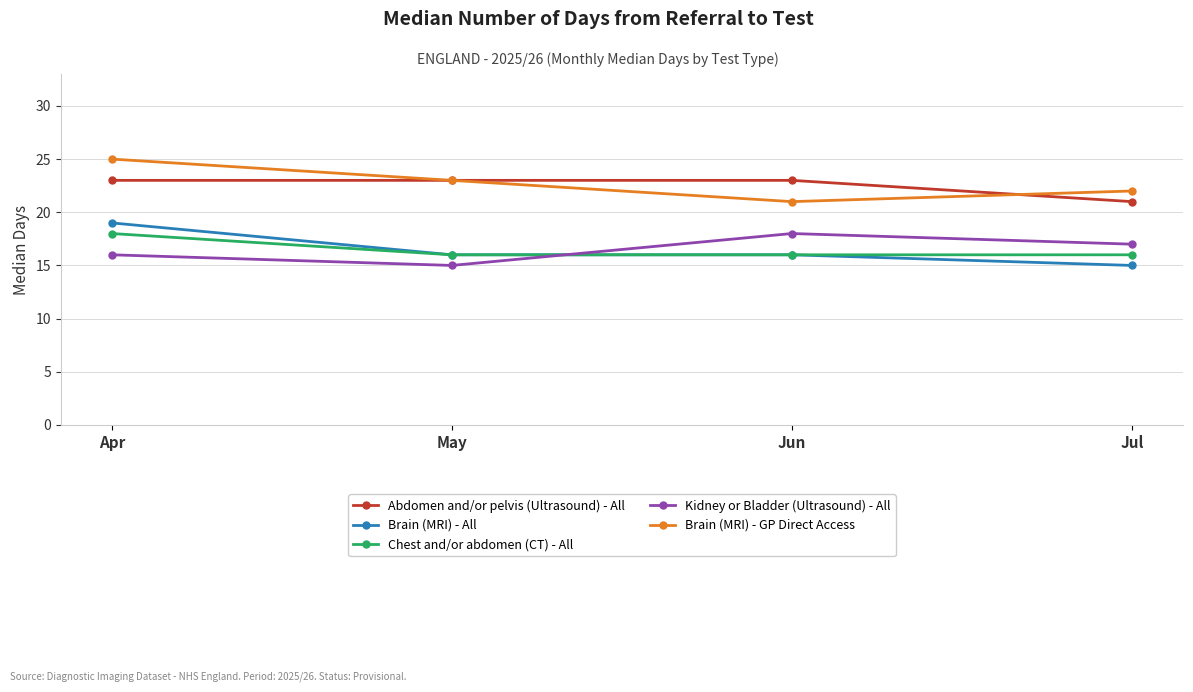

Read the Brain (MRI) - GP Direct Access value at May.

23